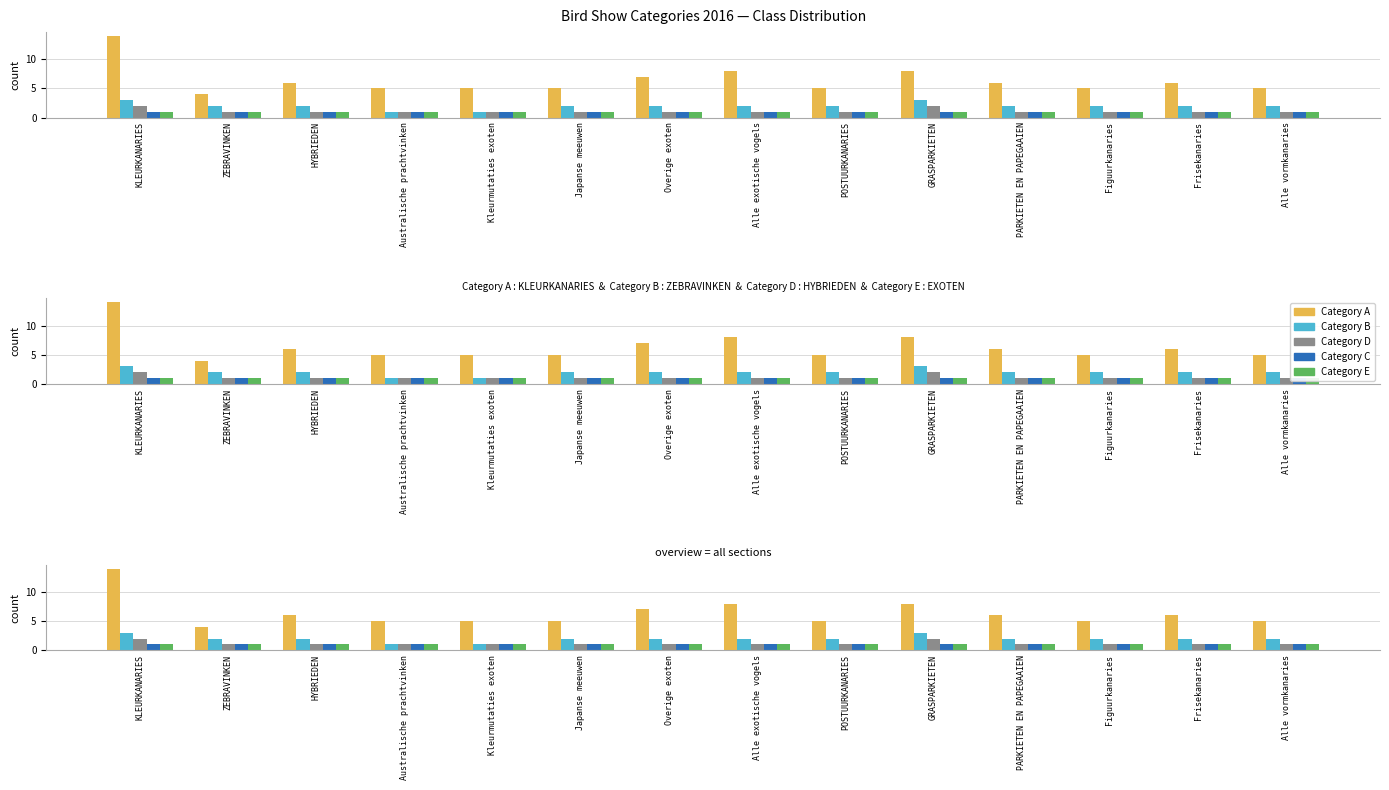

What is the total value across all series at Kleurmutaties exoten?

9